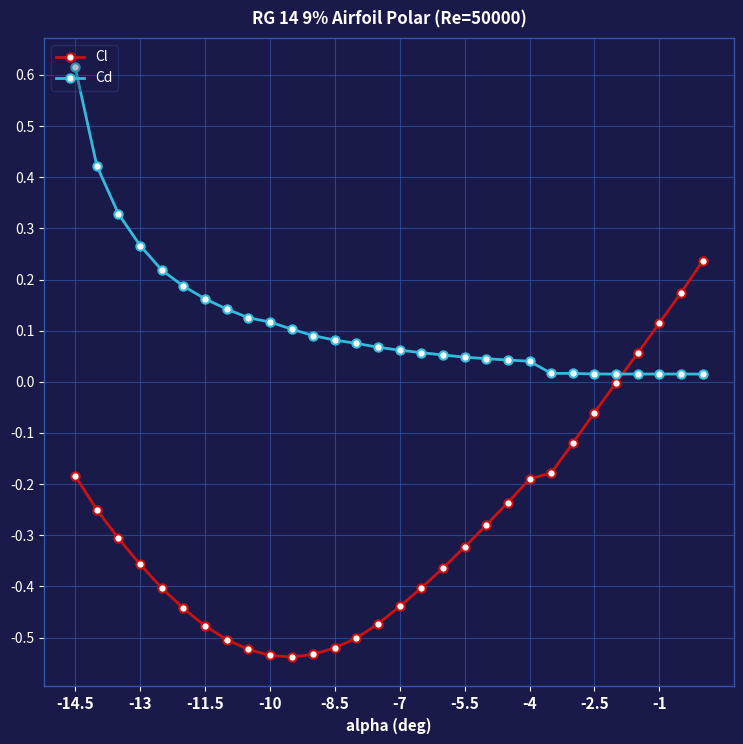

What is the difference between the second highest and second lowest values in the Cl series?

0.7